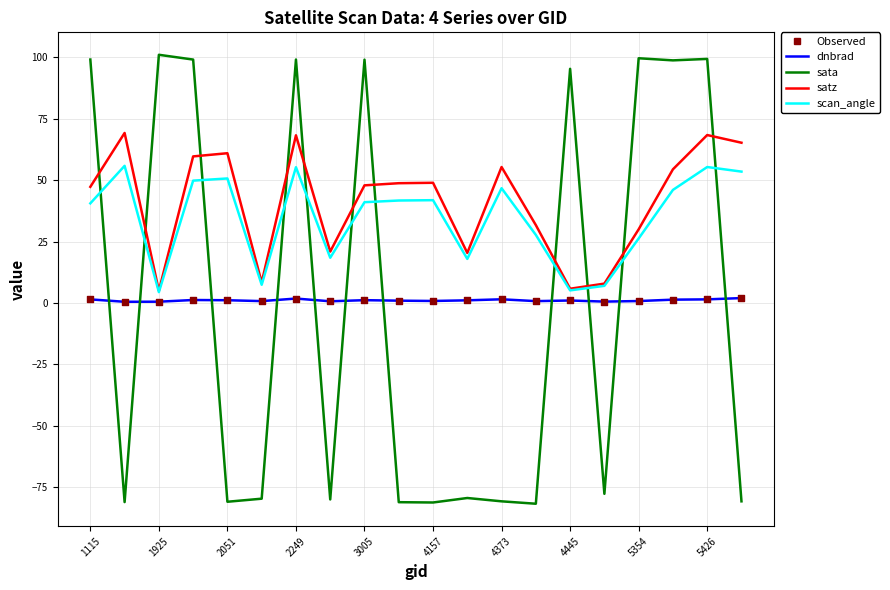

List the series in order of their peak value, highest first.

sata, satz, scan_angle, dnbrad